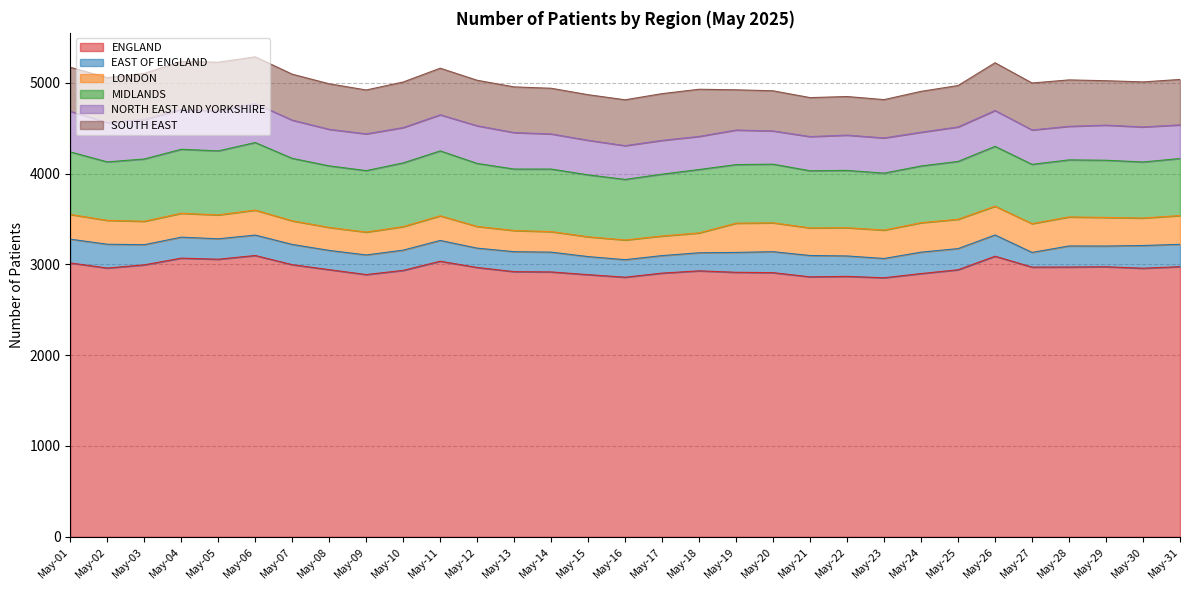

What is the minimum value shown in the chart?

162